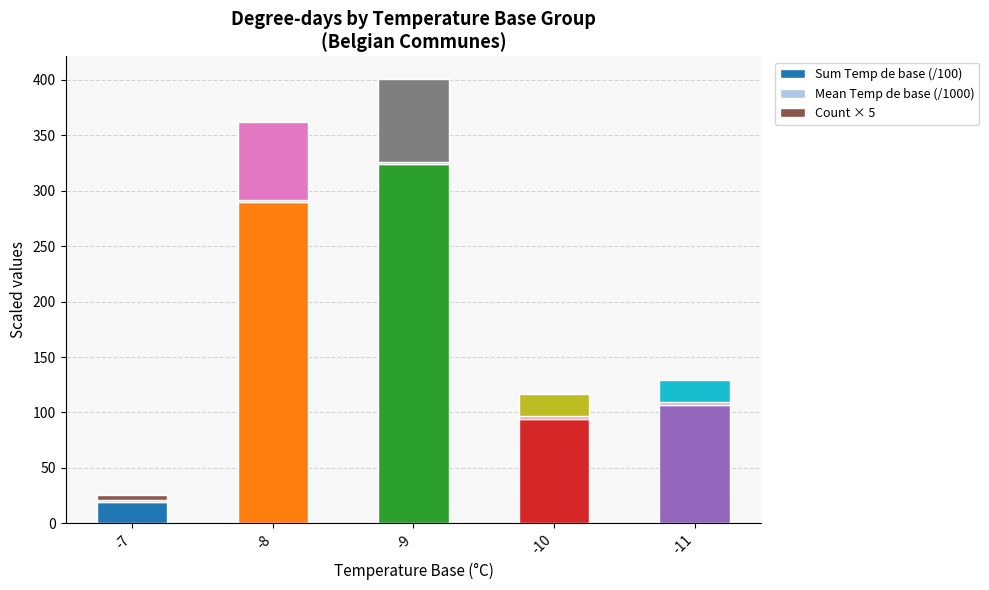

What is the lowest value of the Sum Temp de base (/100) series?

18.9